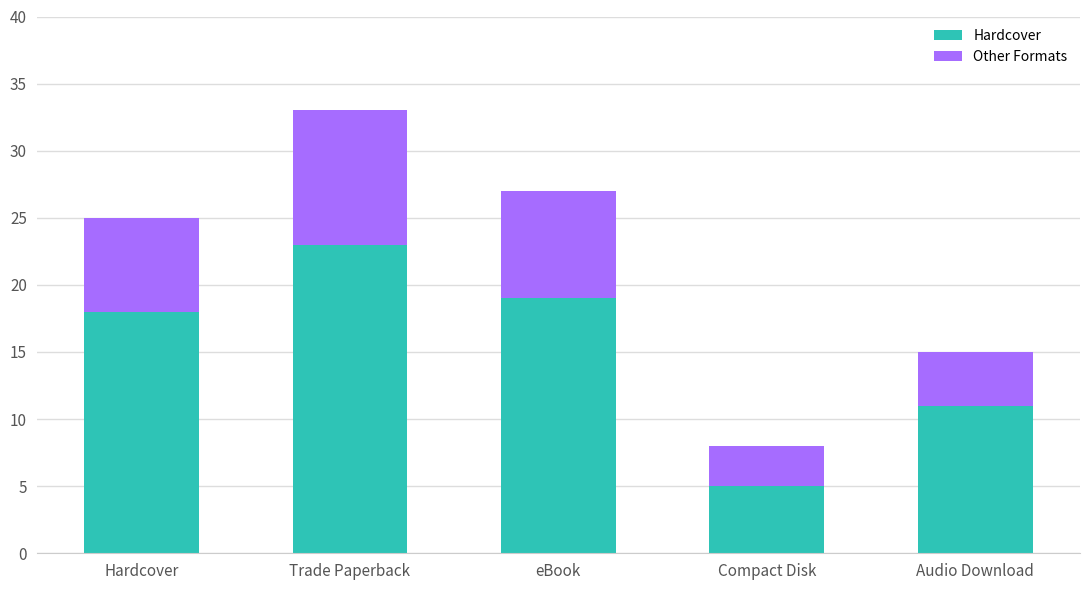

Is it true that Hardcover equals 18 at Hardcover?

True